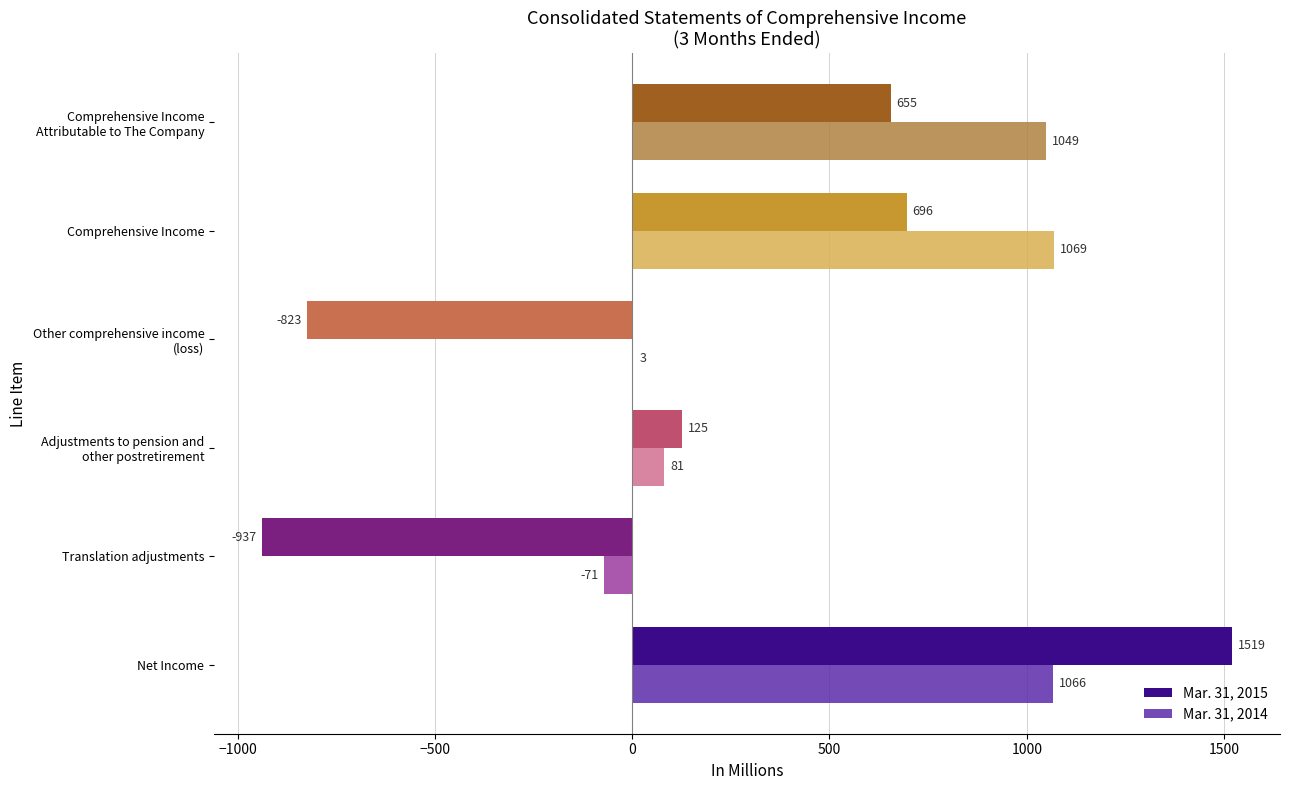

Which series has the largest total across all categories?

Mar. 31, 2014